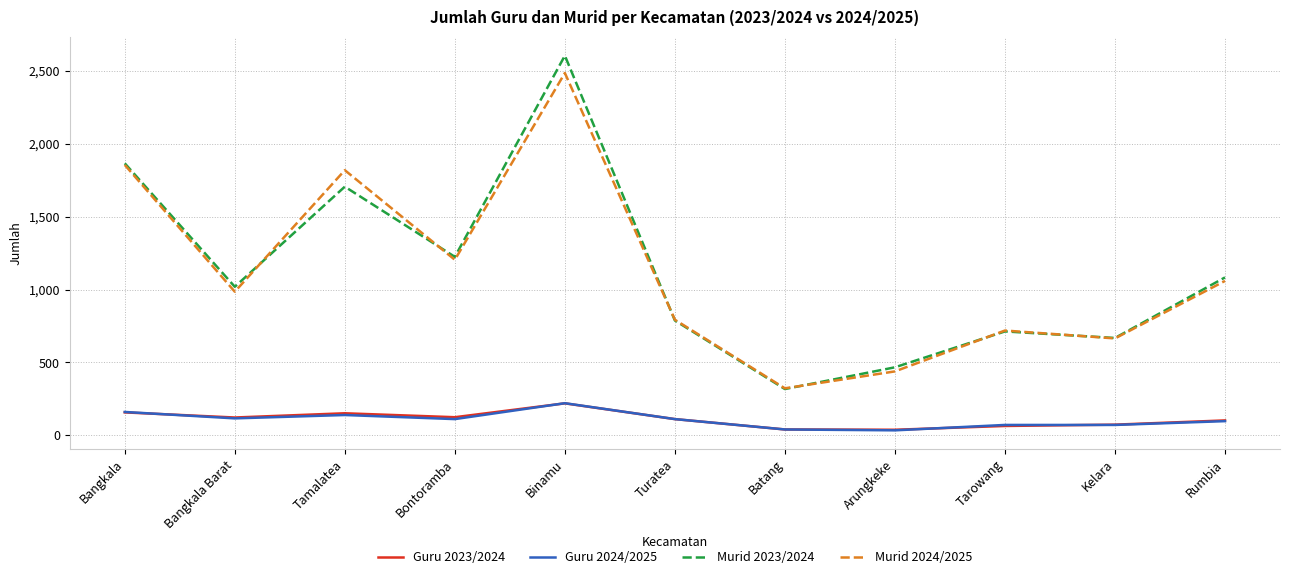

At how many categories does at least one series exceed 362?

10